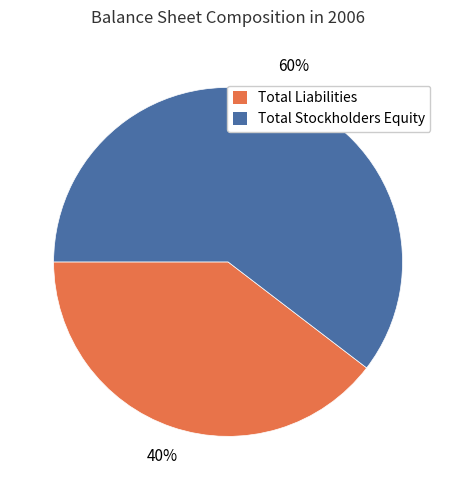

Which has a higher value, Total Stockholders Equity or Total Liabilities?

Total Stockholders Equity